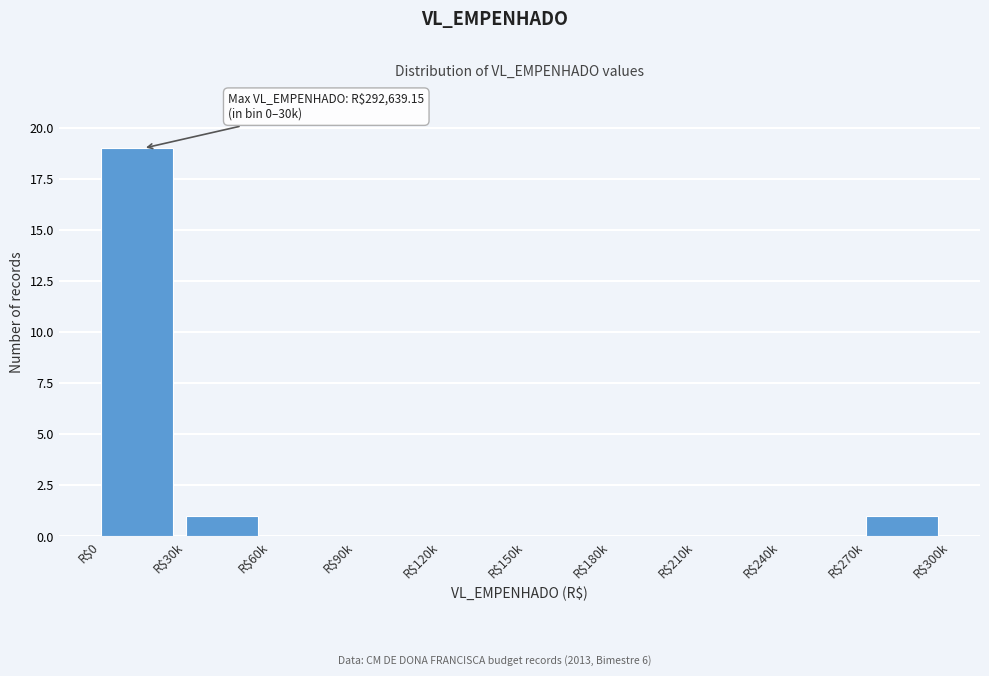

What is the maximum value shown in the chart?

19